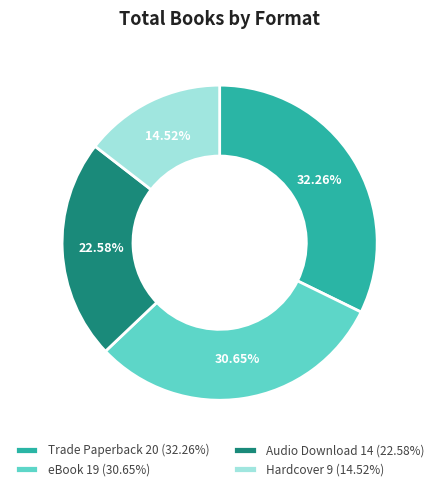

Do eBook and Trade Paperback together represent more than half of the pie?

Yes